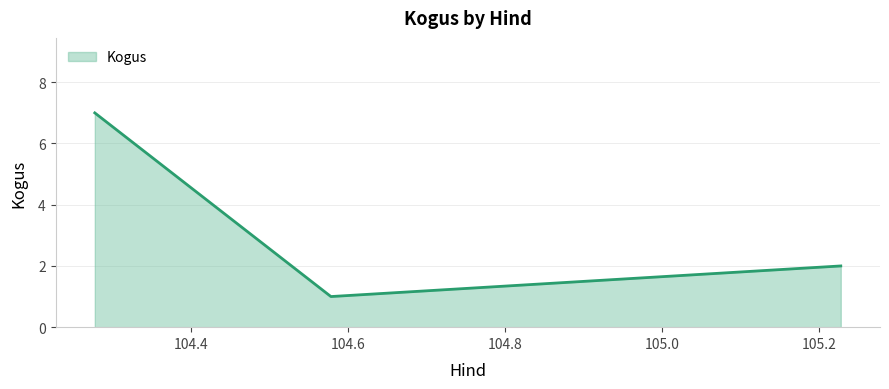

What is the greatest value displayed?

7